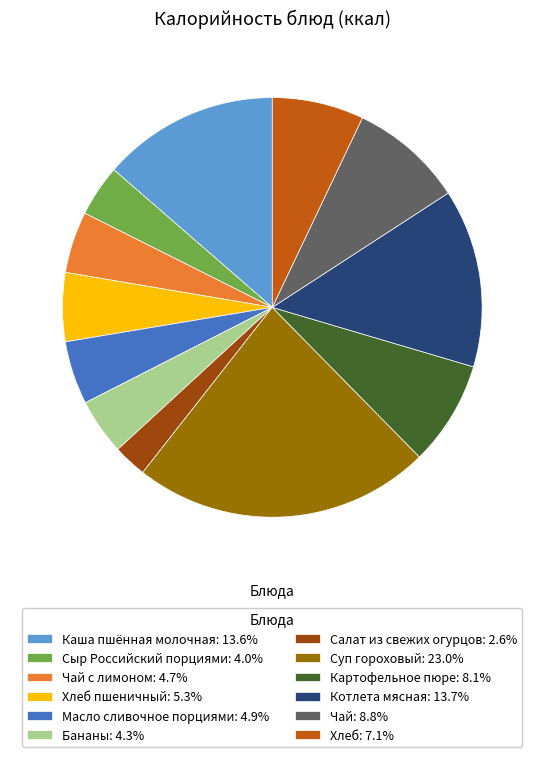

Do Хлеб пшеничный: 5.3% and Котлета мясная: 13.7% together represent more than half of the pie?

No